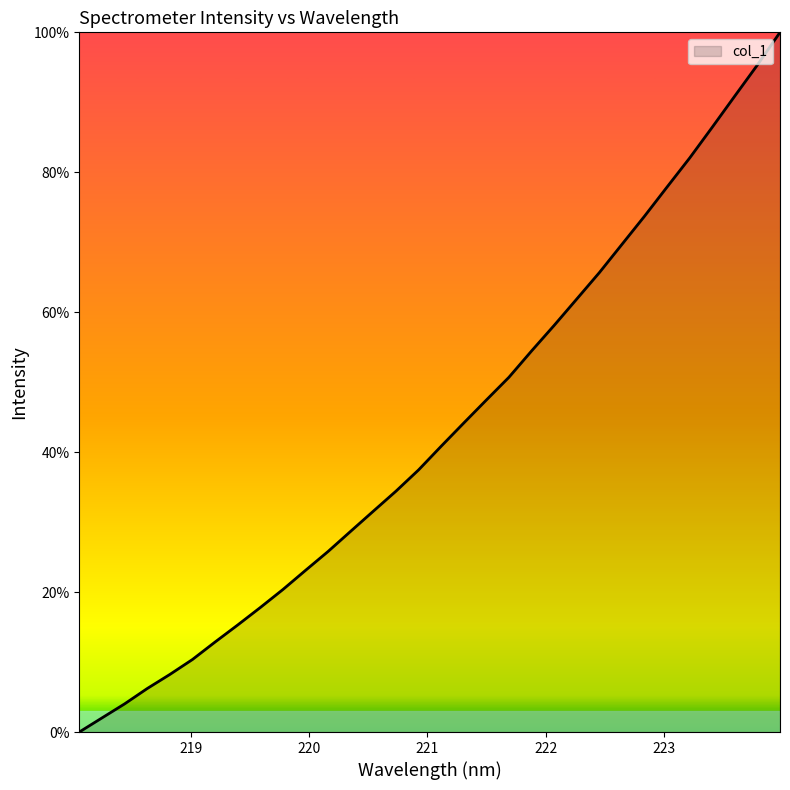

What is the difference between the maximum and minimum values?

100.0